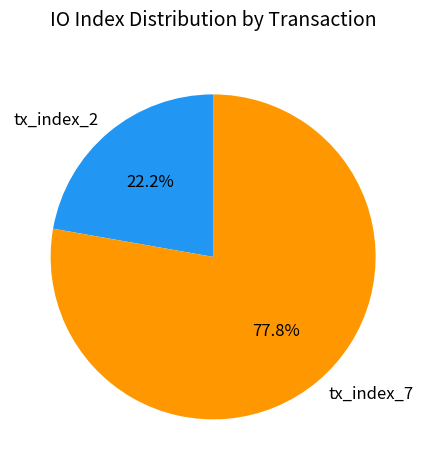

To the nearest percent, what is the combined percentage of tx_index_7 and tx_index_2?

100%